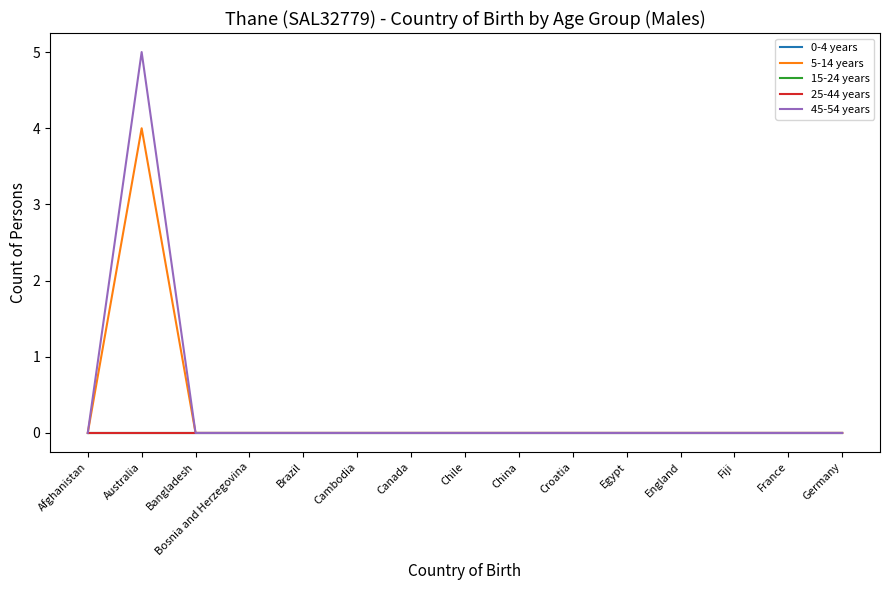

Does the chart display data point markers on the line(s)?

No